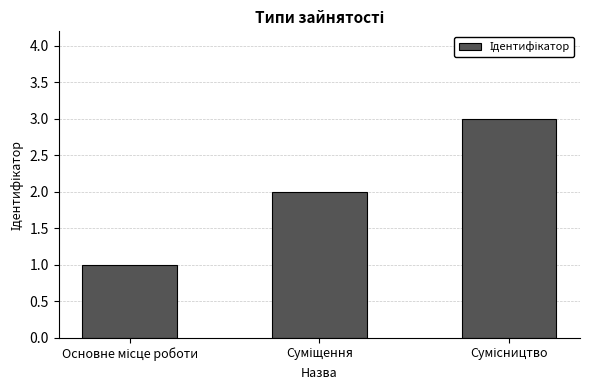

What is the maximum value shown in the chart?

3